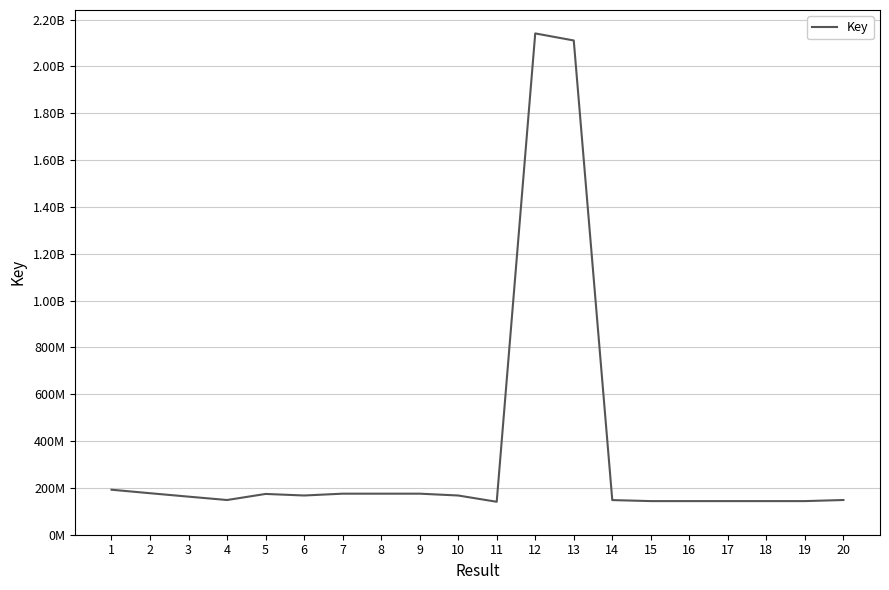

Does the chart display data point markers on the line(s)?

No